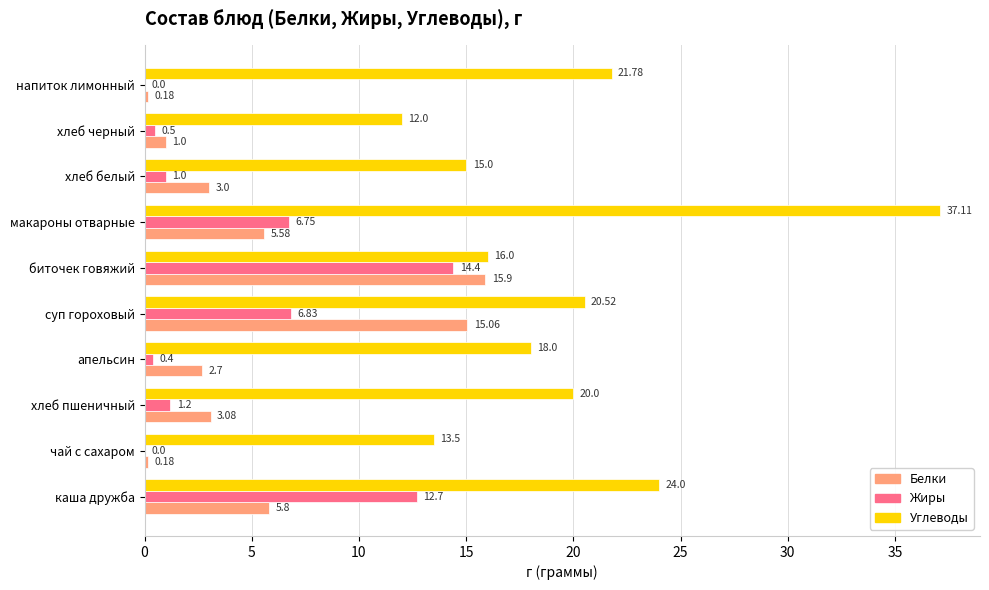

Between чай с сахаром and хлеб пшеничный, which series saw the biggest shift?

Углеводы